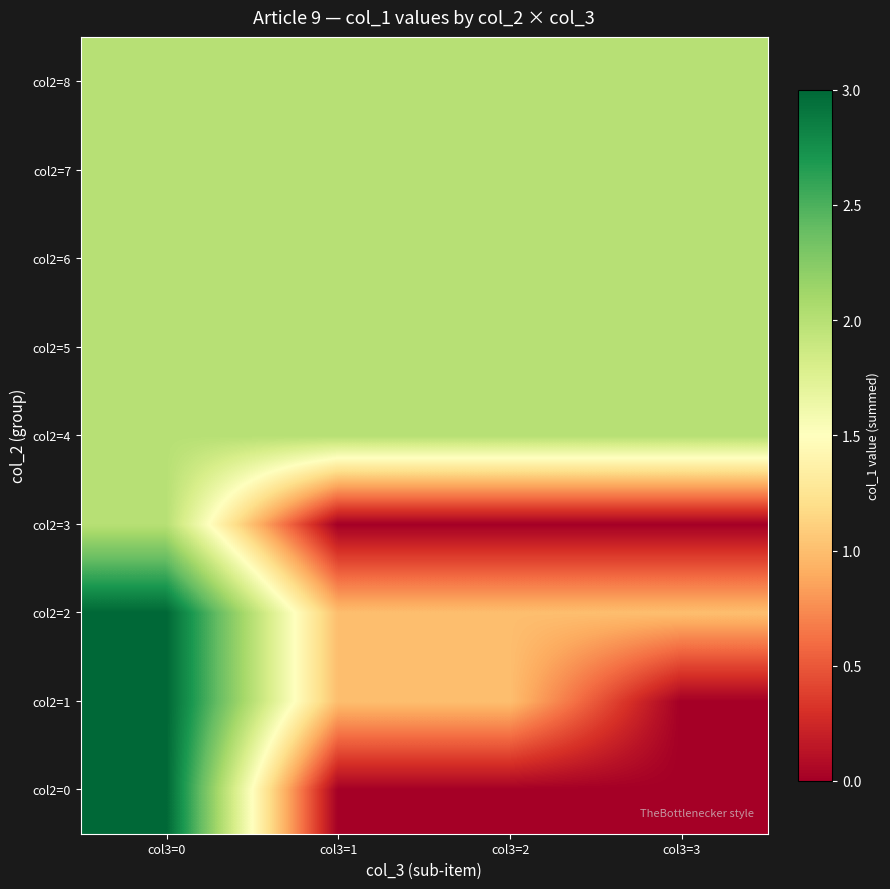

Reading right to left, extract all data points from this chart.

col2=0: col3=3=0	col3=2=0	col3=1=0	col3=0=3
col2=1: col3=3=0	col3=2=1	col3=1=1	col3=0=3
col2=2: col3=3=1	col3=2=1	col3=1=1	col3=0=3
col2=3: col3=3=0	col3=2=0	col3=1=0	col3=0=2
col2=4: col3=3=2	col3=2=2	col3=1=2	col3=0=2
col2=5: col3=3=2	col3=2=2	col3=1=2	col3=0=2
col2=6: col3=3=2	col3=2=2	col3=1=2	col3=0=2
col2=7: col3=3=2	col3=2=2	col3=1=2	col3=0=2
col2=8: col3=3=2	col3=2=2	col3=1=2	col3=0=2